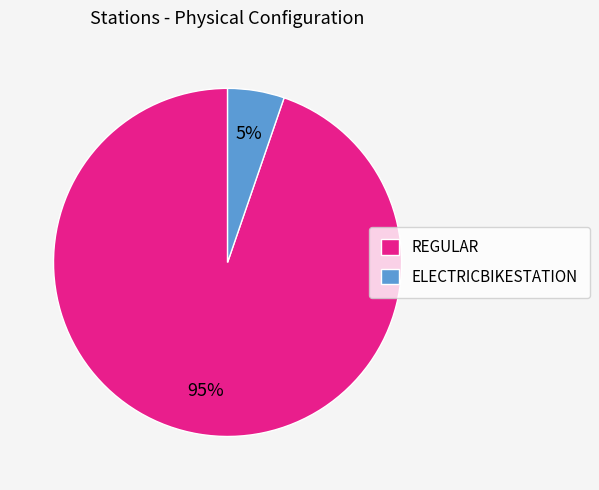

Is REGULAR the majority of the pie?

Yes